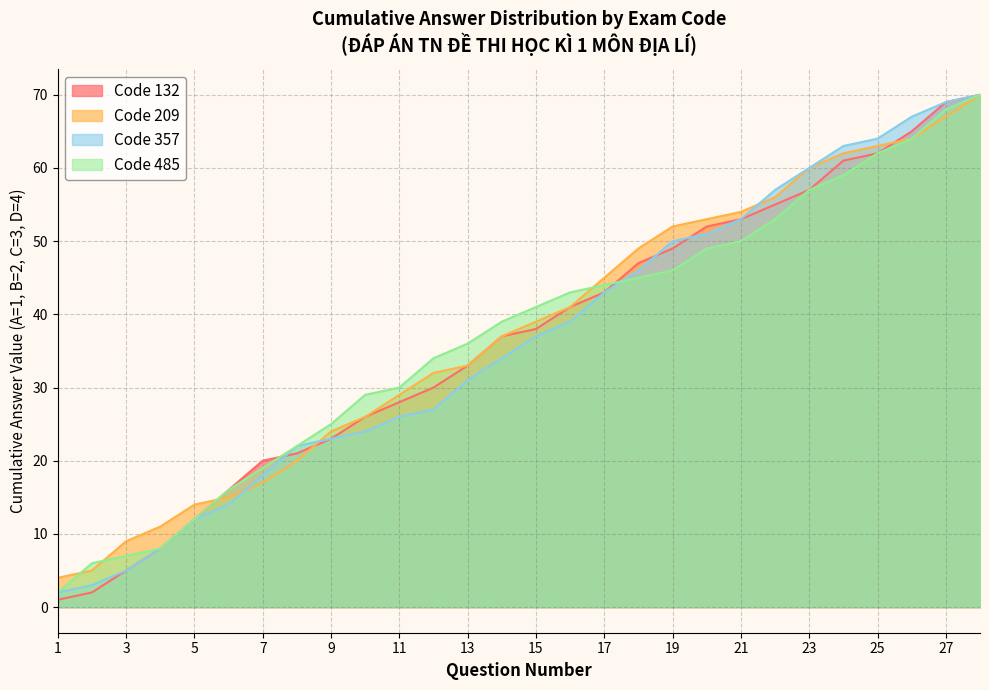

Reading left to right, list all the values displayed in this chart.

Code 132: 2	3	5	8	12	14	18	22	23	24	26	27	31	34	37	39	43	46	50	51	53	57	60	63	64	67	69	70
Code 209: 1	2	5	8	12	16	20	21	23	26	28	30	33	37	38	41	43	47	49	52	53	55	57	61	62	65	69	70
Code 357: 4	5	9	11	14	15	17	20	24	26	29	32	33	37	39	41	45	49	52	53	54	56	60	62	63	64	67	70
Code 485: 2	6	7	8	12	16	19	22	25	29	30	34	36	39	41	43	44	45	46	49	50	53	57	59	62	64	68	70